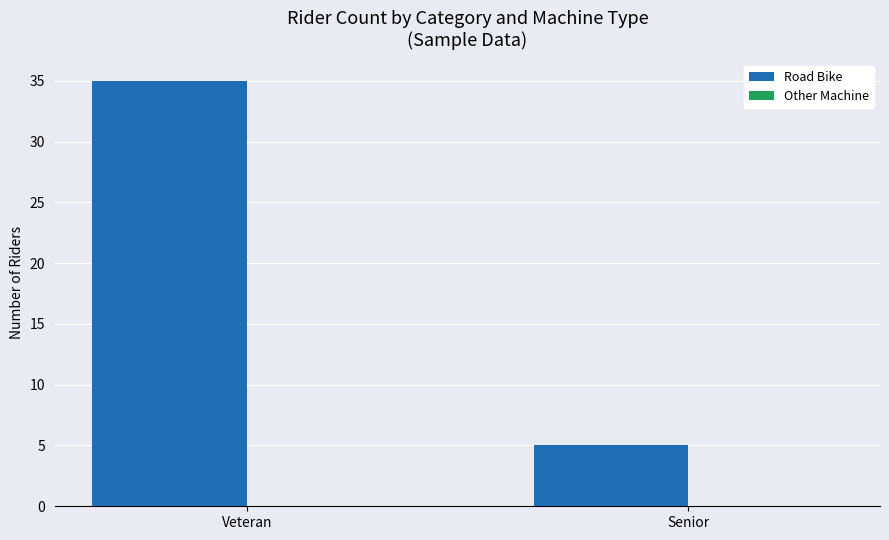

Reading right to left, extract all data points from this chart.

Senior=5	Veteran=35